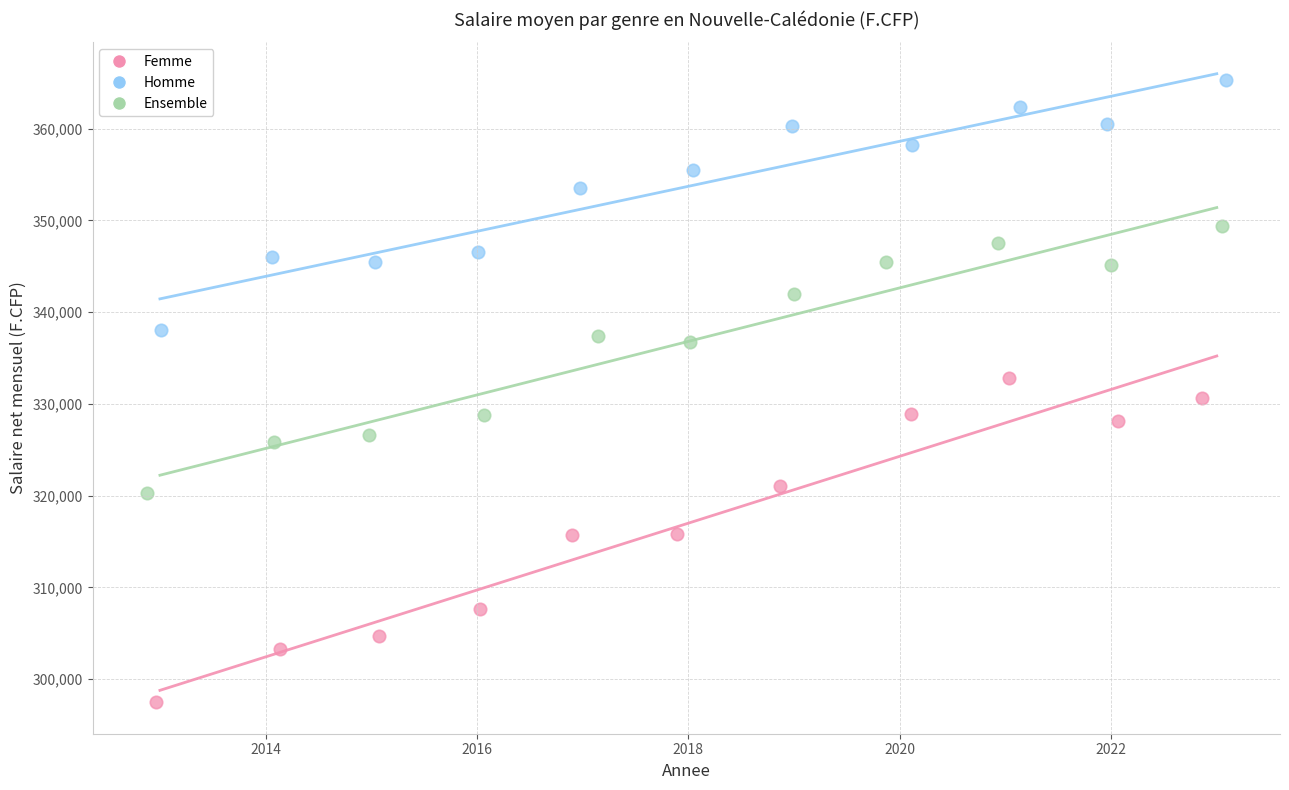

Which series reaches the minimum Y coordinate?

Femme